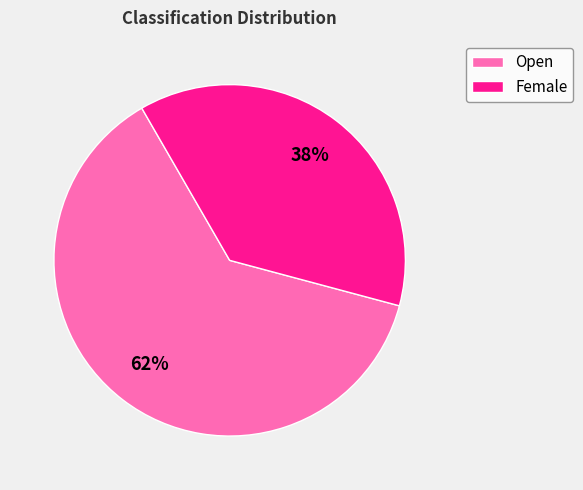

What is the ratio of the value at Female to the value at Open?

0.6